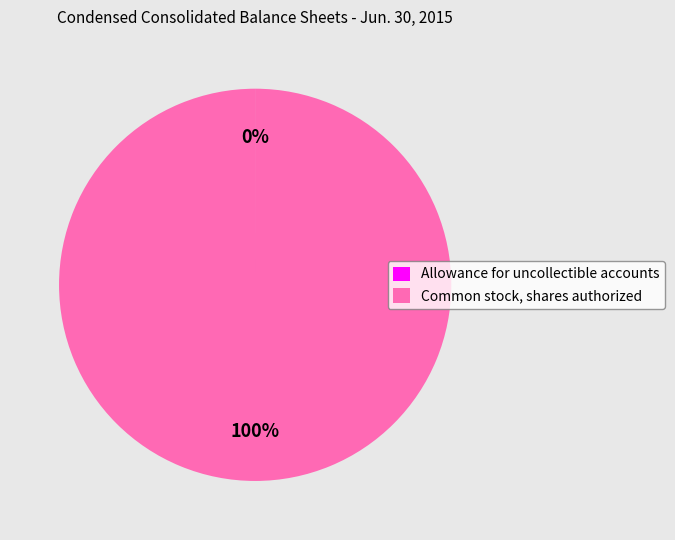

Which slice is the largest?

Common stock, shares authorized